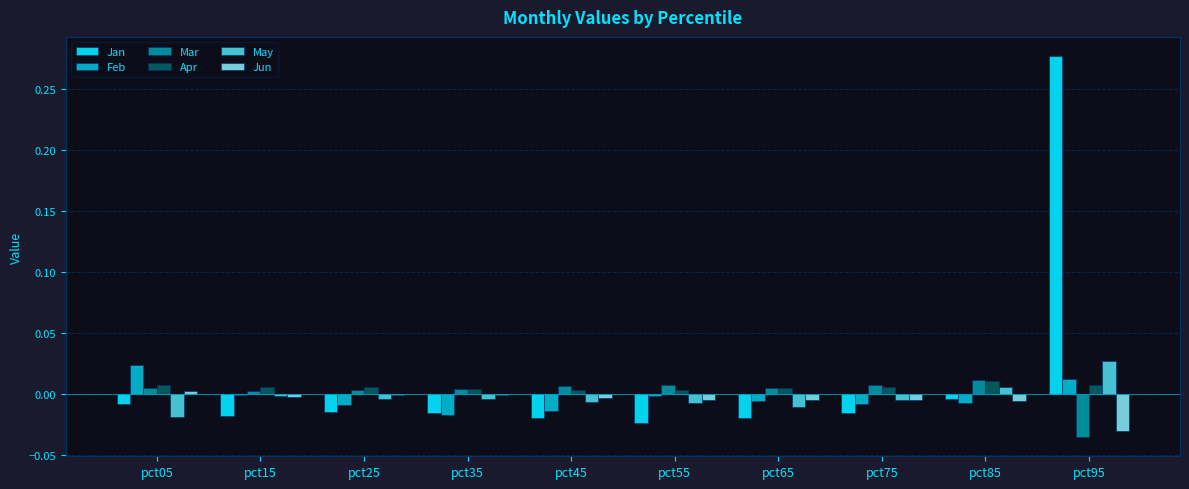

The value of Jun at pct35 is -0.0. True or false?

True